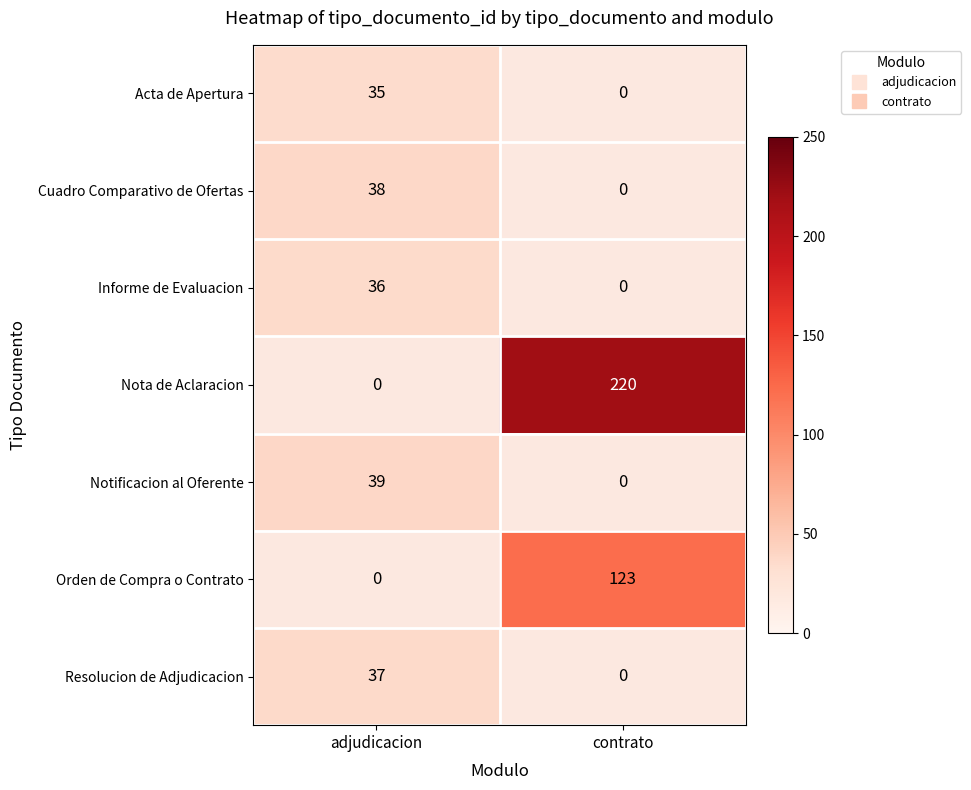

List the labels in order of Orden de Compra o Contrato value, largest first.

adjudicacion, contrato